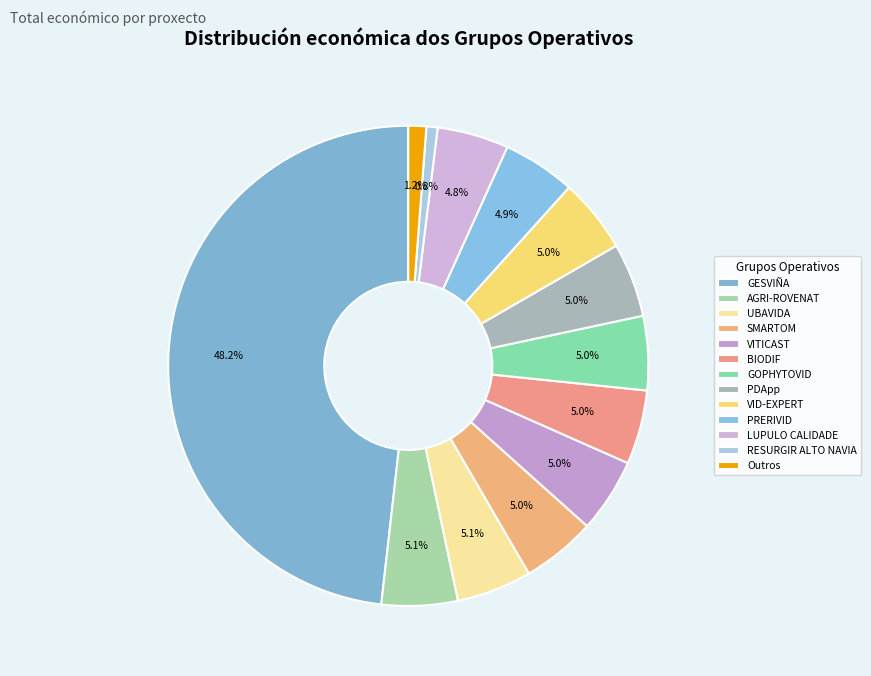

Which has a higher value, GESVIÑA or VID-EXPERT?

GESVIÑA